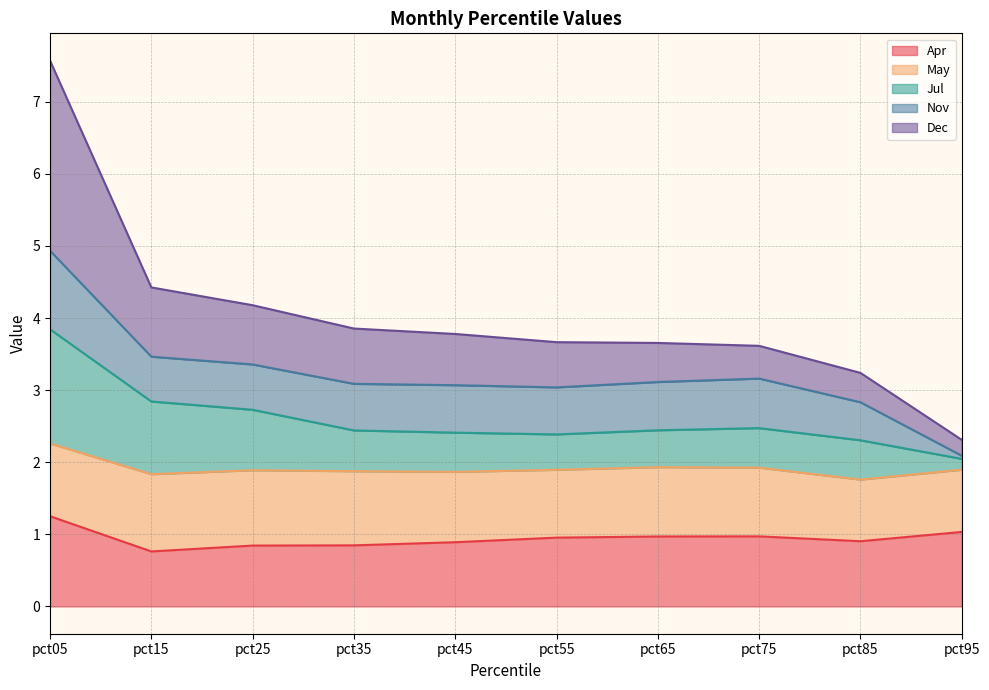

True or false: Dec and Jul intersect in this chart.

False